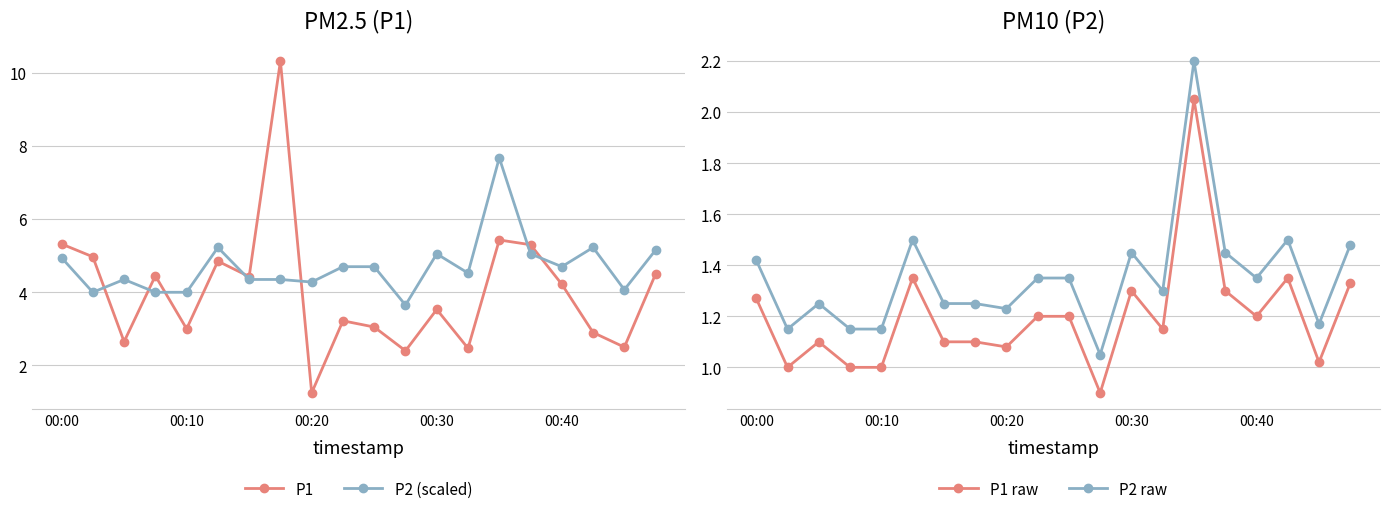

True or false: P1 raw has more than 1 points higher than both neighbors.

True